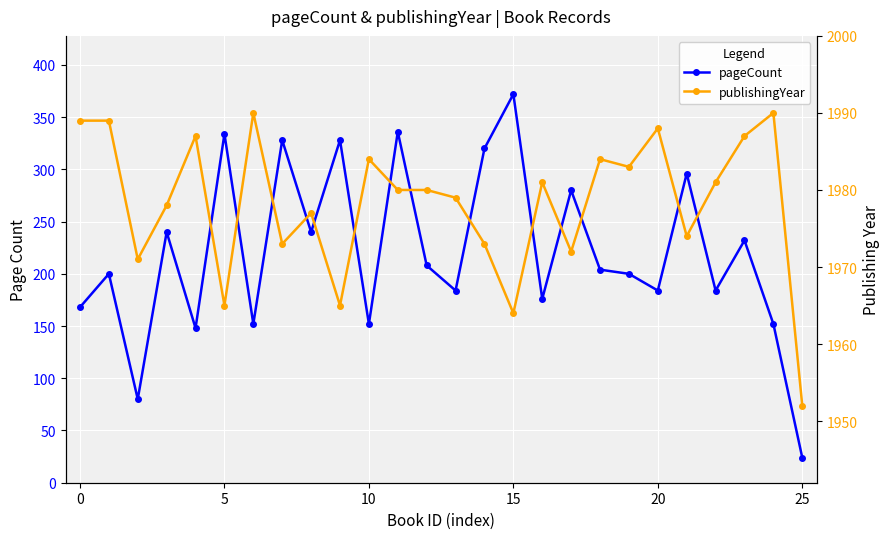

True or false: pageCount and publishingYear cross at least once.

False